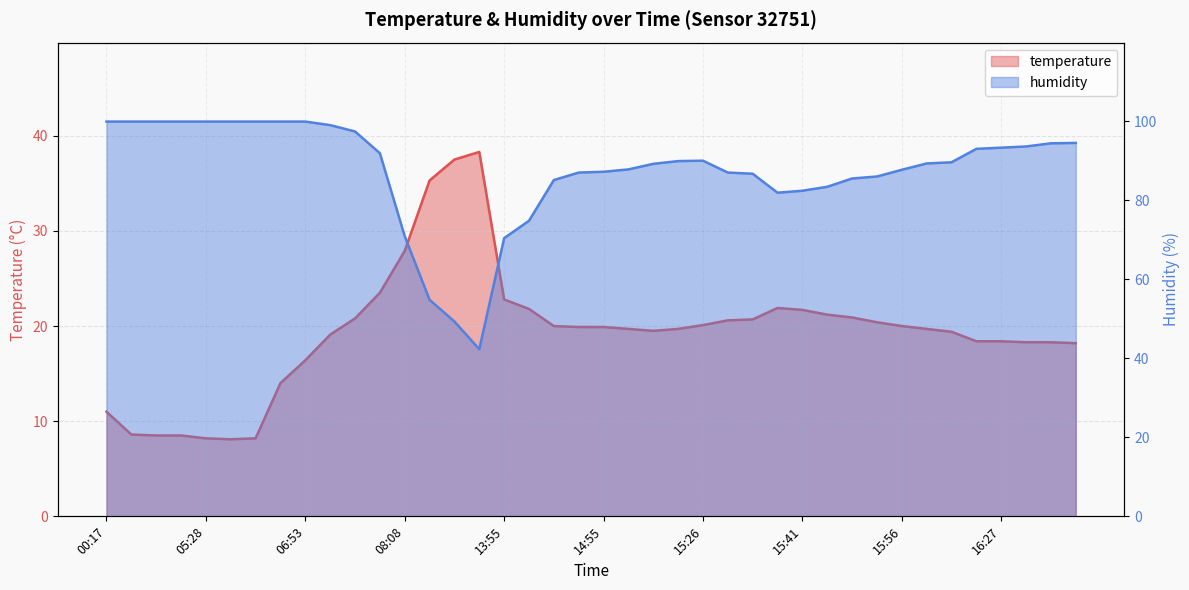

What is the difference between the humidity values at 14:48 and 05:40?

14.8